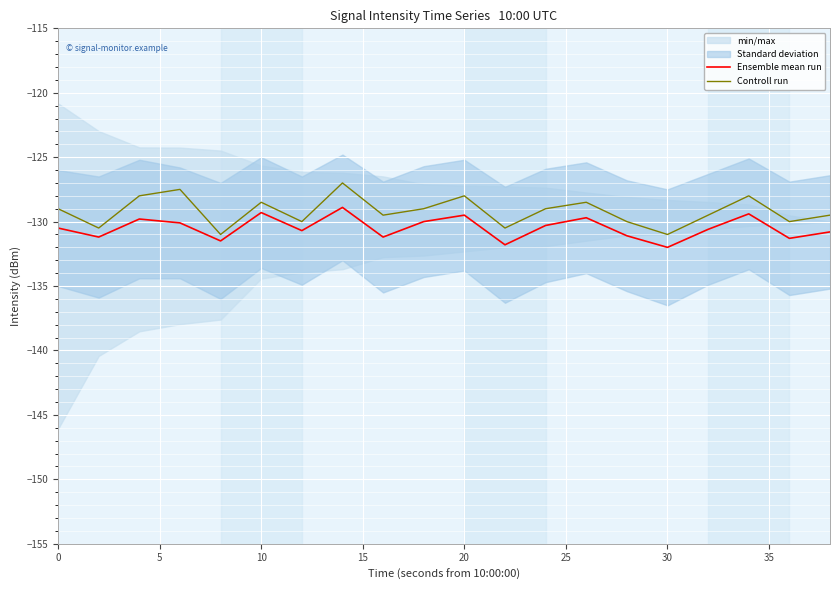

The value of Ensemble mean run at 30 is -179.5. True or false?

False